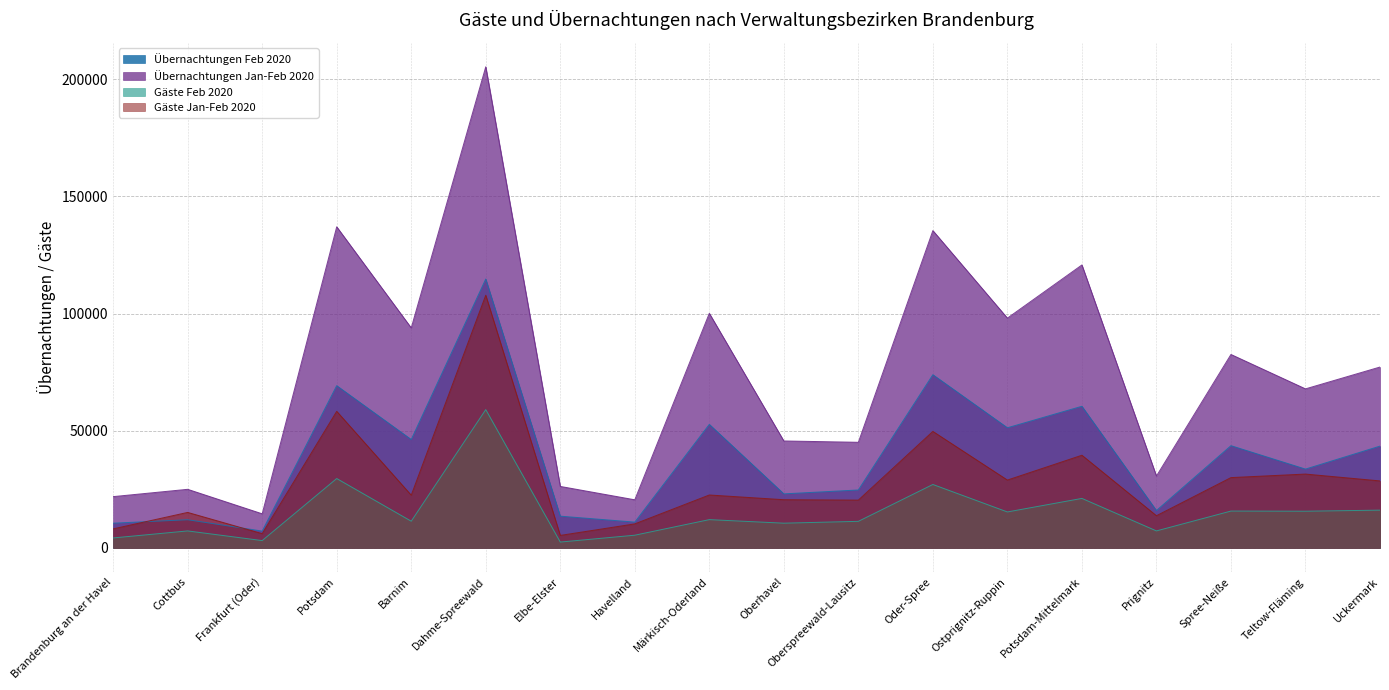

How many data points in Übernachtungen Feb 2020 are less than 43443?

9